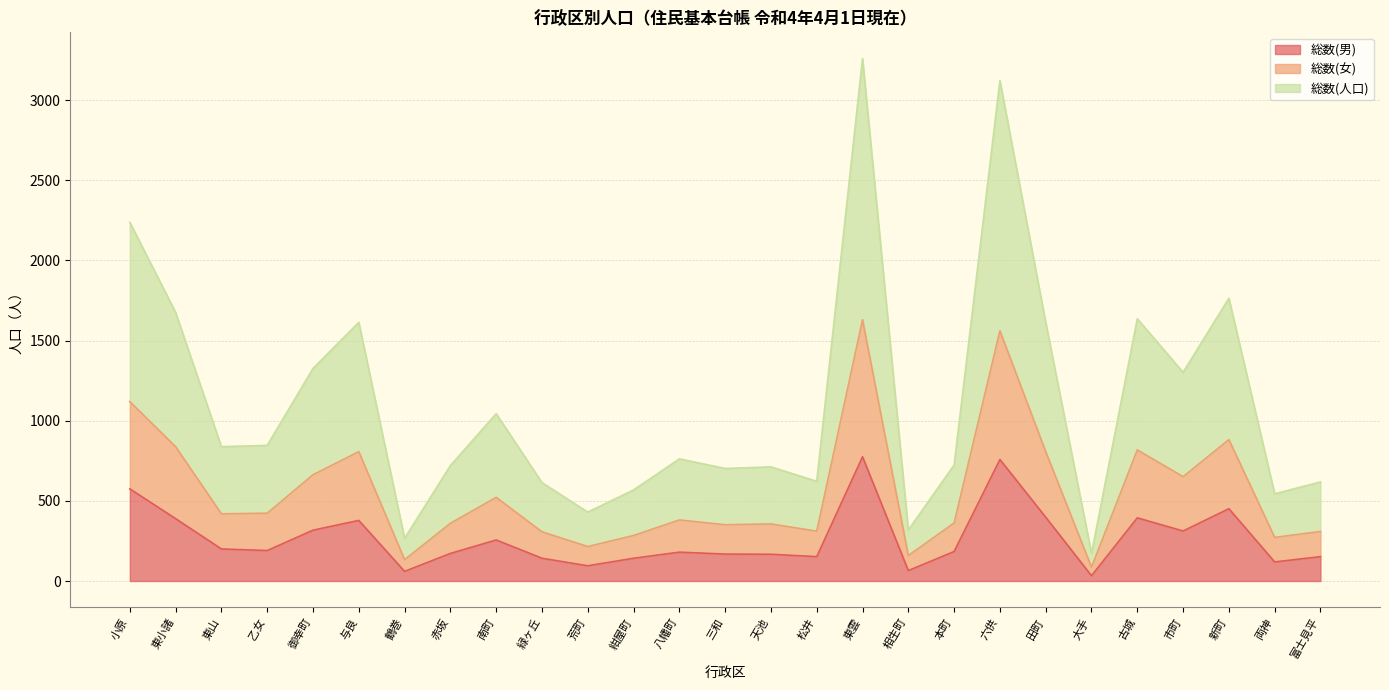

True or false: 総数(女) has more than 0 interior local peaks.

True